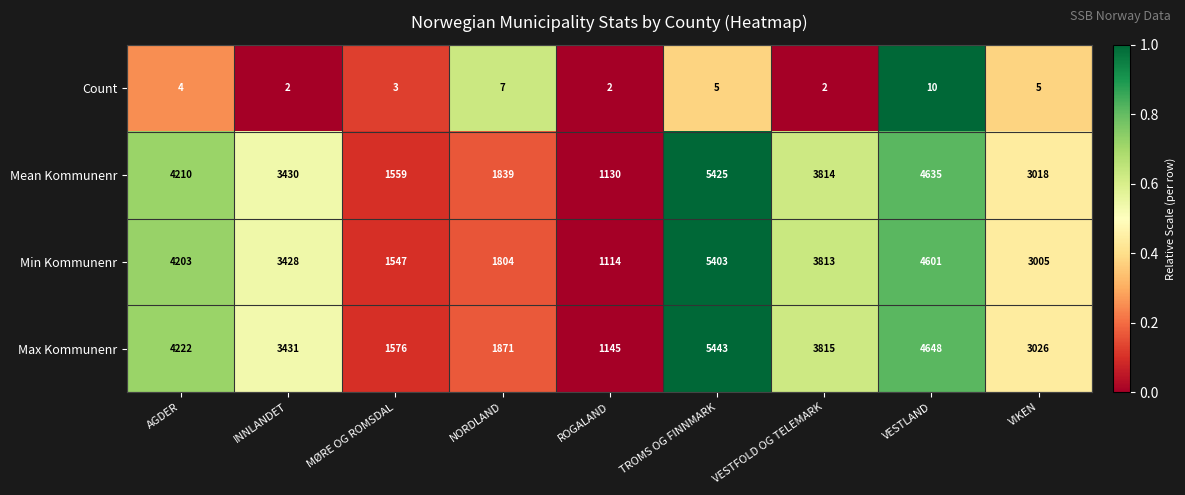

What is the difference between the highest and lowest values at VESTFOLD OG TELEMARK?

3813